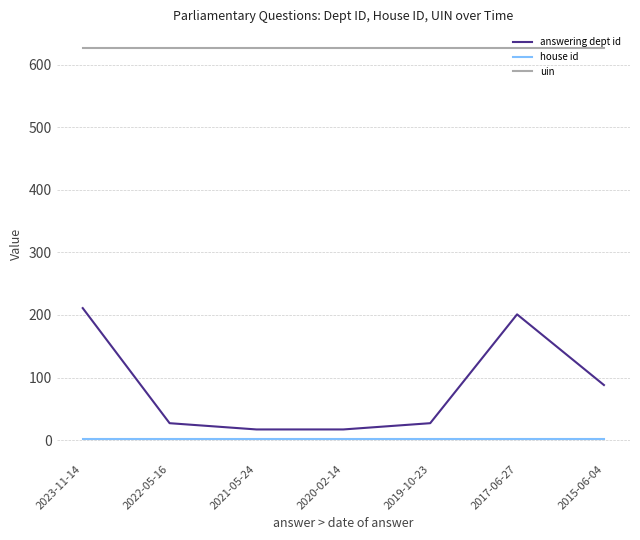

The house id series shows 1 at 2023-11-14. True or false?

True